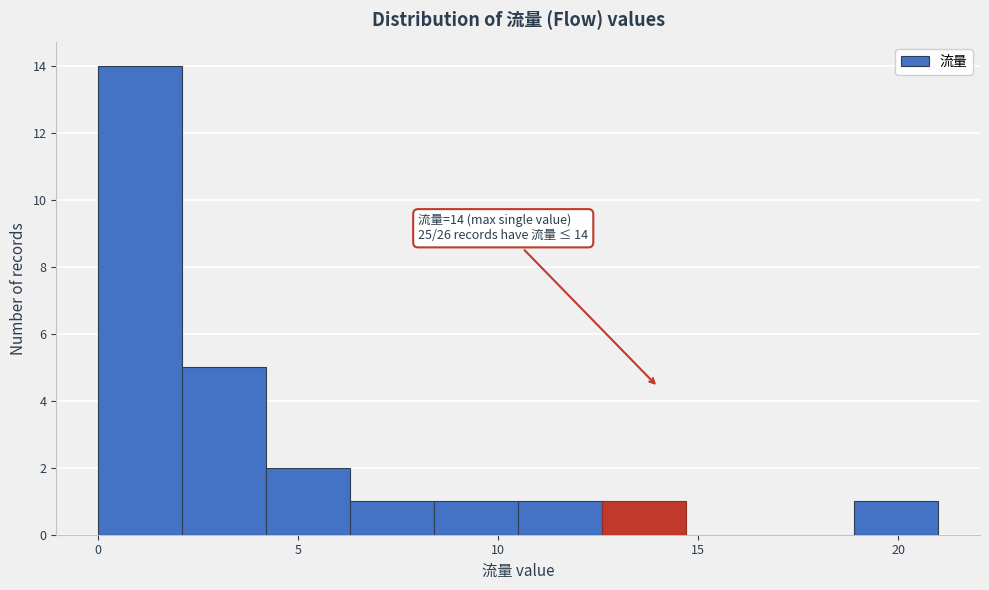

Over which range of the x-axis is the bar tallest?

0.0 to 2.1